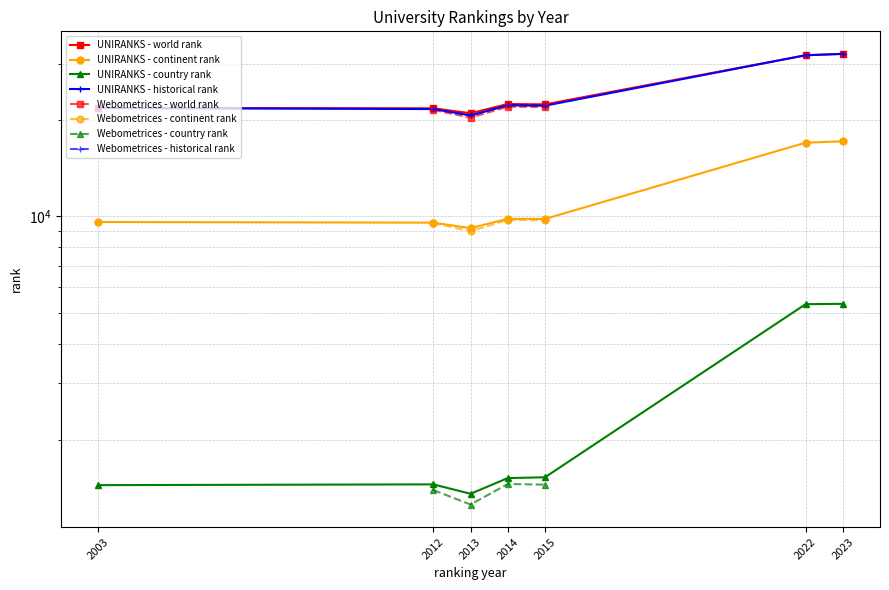

Does the chart have visible grid lines?

Yes